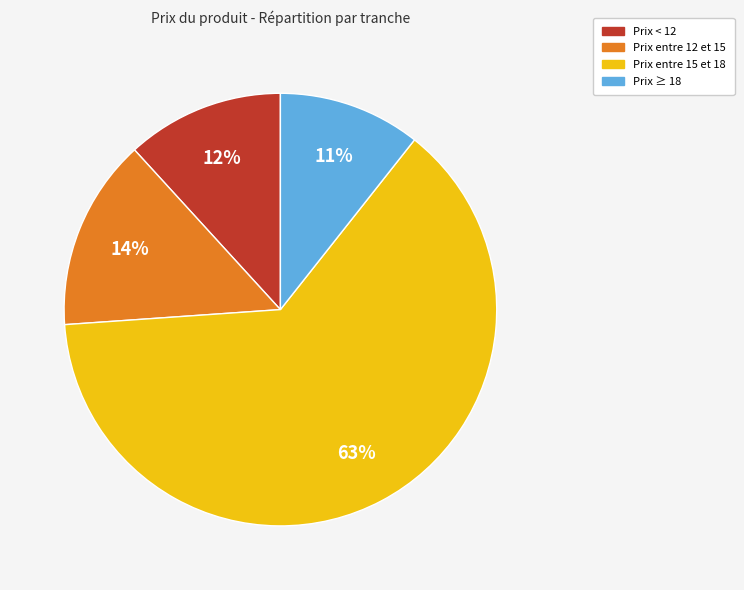

Is there any slice that represents more than half of the pie?

Yes